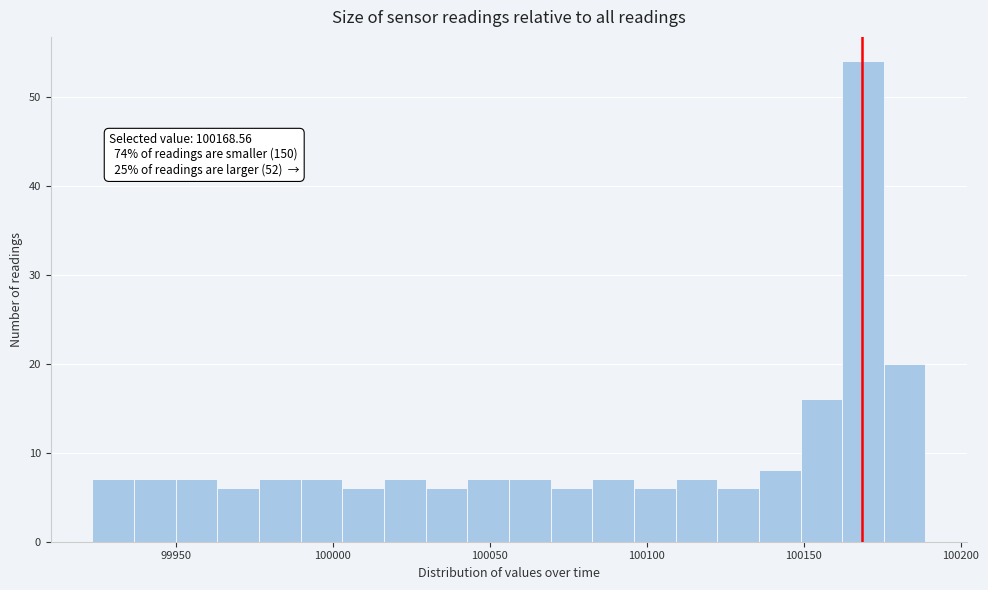

Read against the x-axis, roughly where is the centre of the tallest bar?

100170